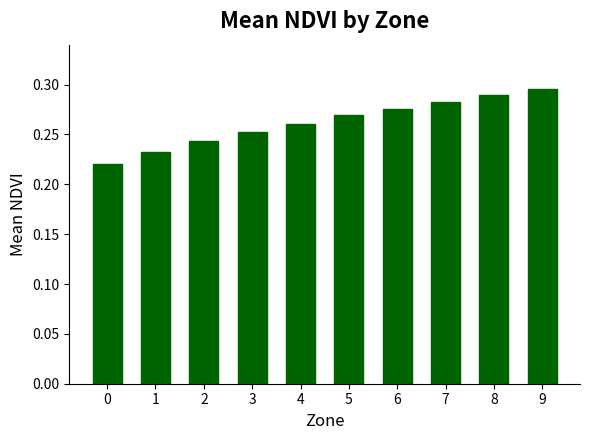

How many distinct data groups are displayed?

1